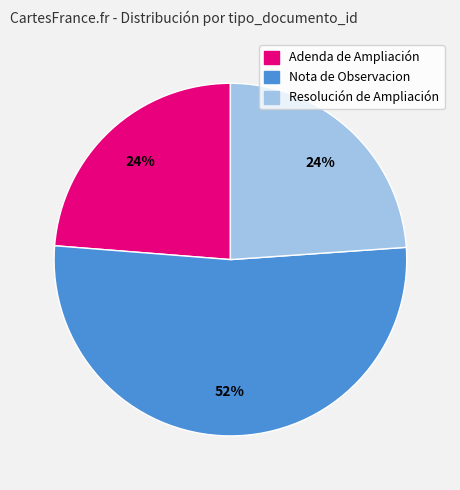

To the nearest percent, what is the average slice percentage?

33%